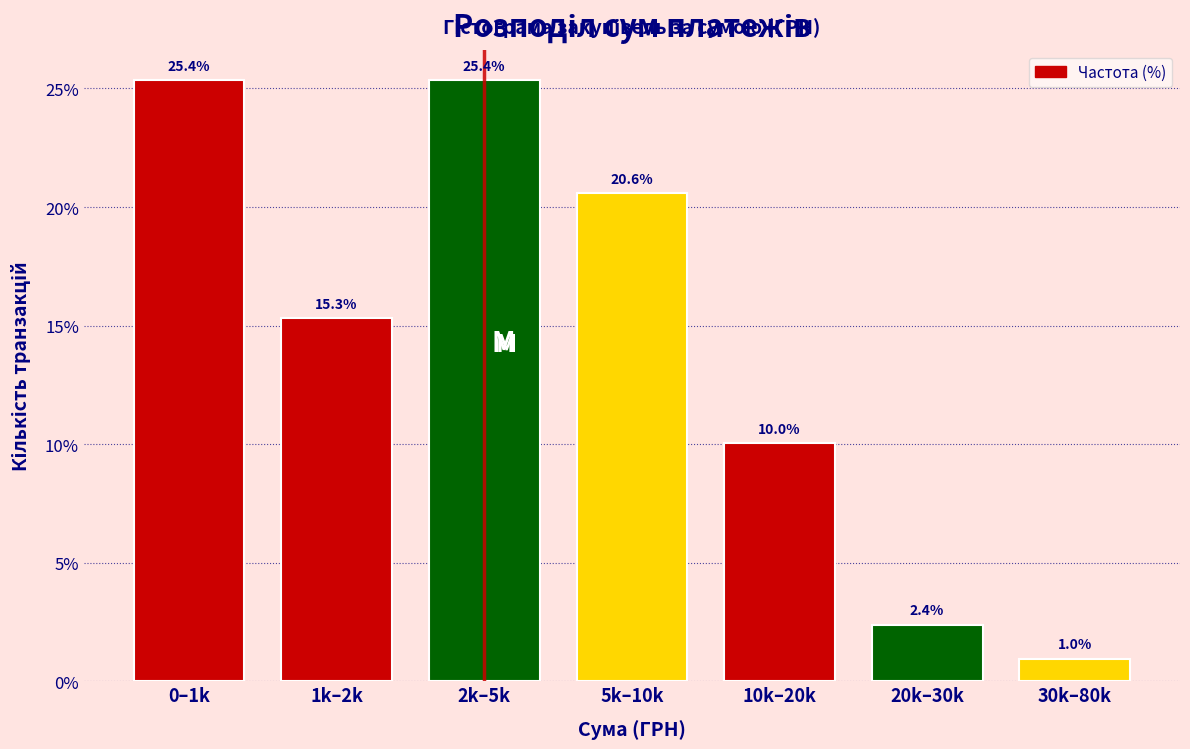

Reading left to right, transcribe all the data shown in this chart.

0–1k=25.4	1k–2k=15.3	2k–5k=25.4	5k–10k=20.6	10k–20k=10.0	20k–30k=2.4	30k–80k=1.0